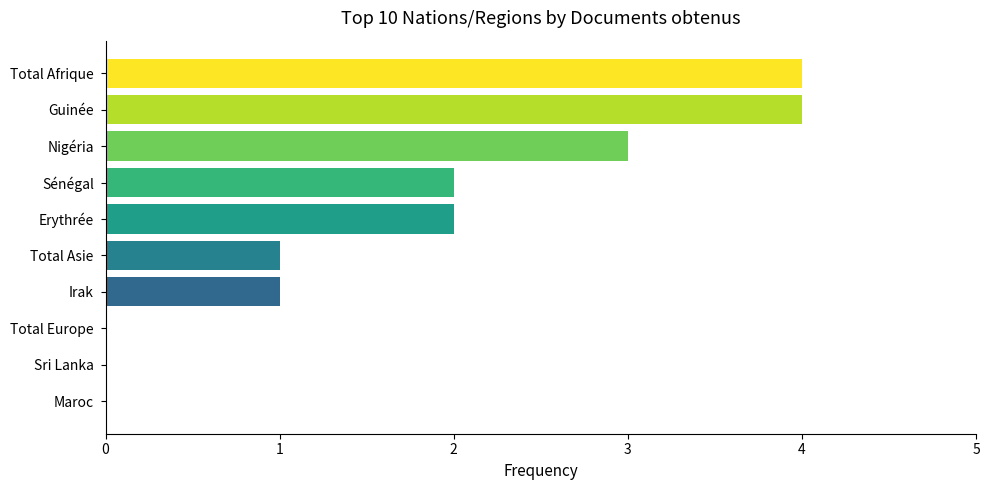

The value at Erythrée is 0. True or false?

False